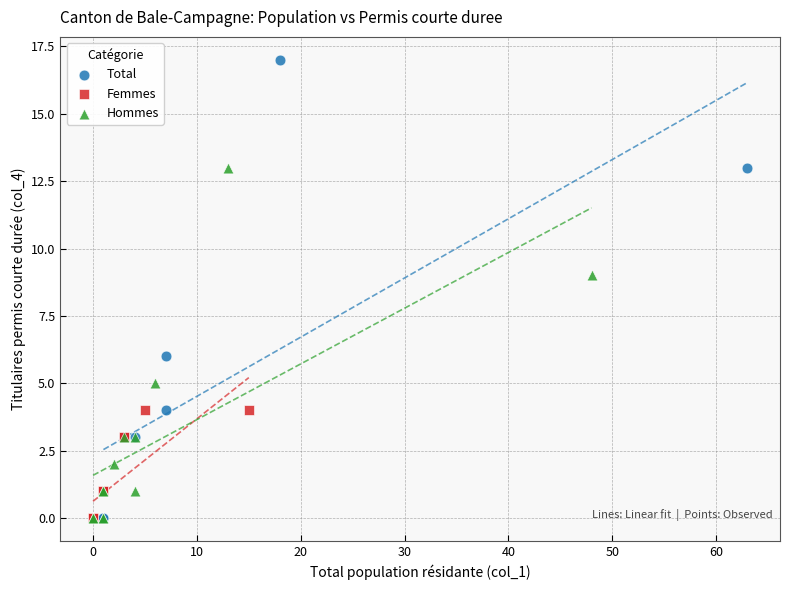

Which series reaches the maximum Y coordinate?

Total